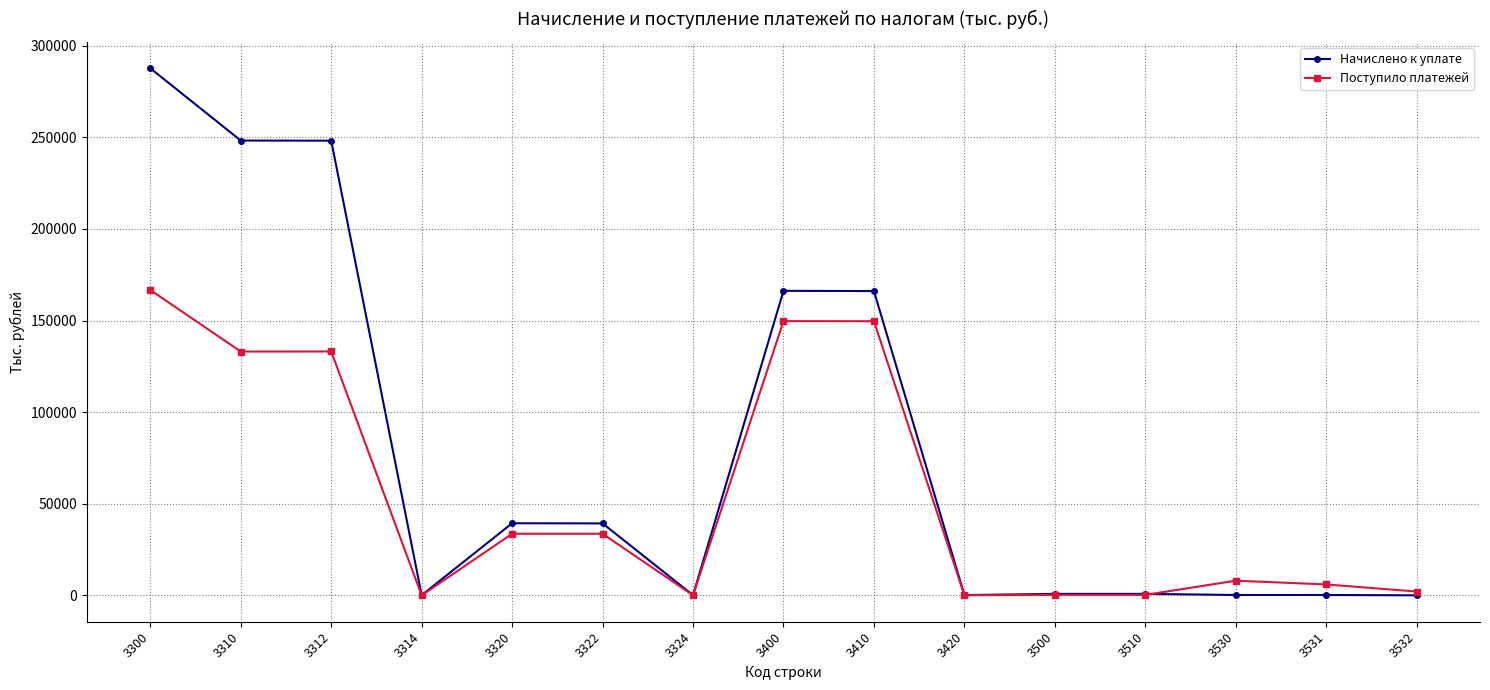

Which series has the largest range (max minus min)?

Начислено к уплате